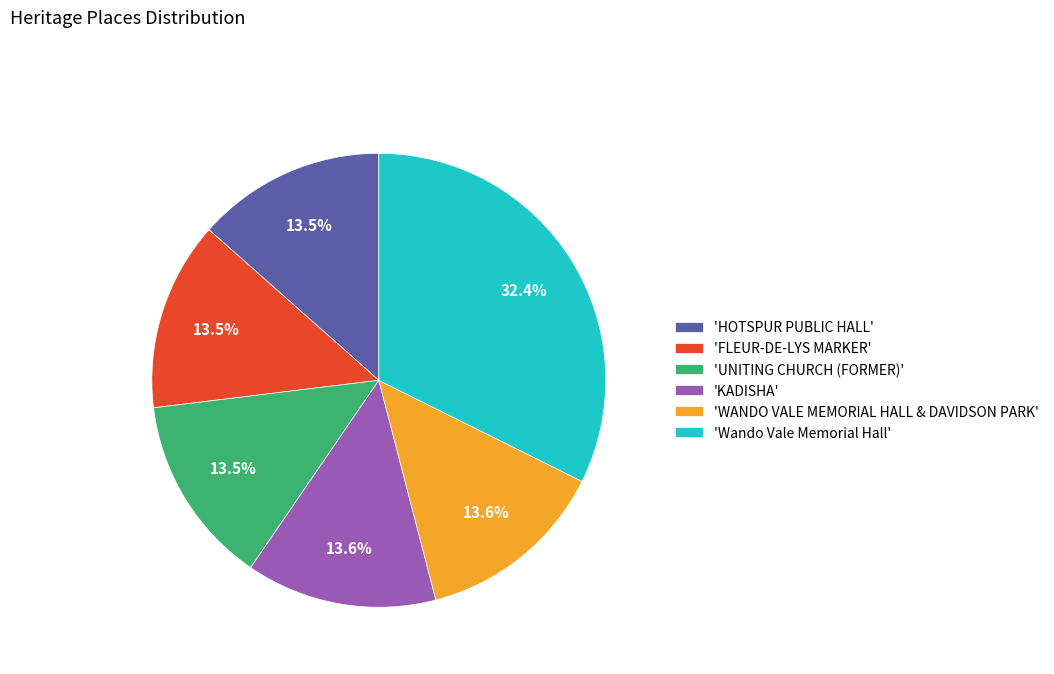

How many slices are in this pie chart?

6